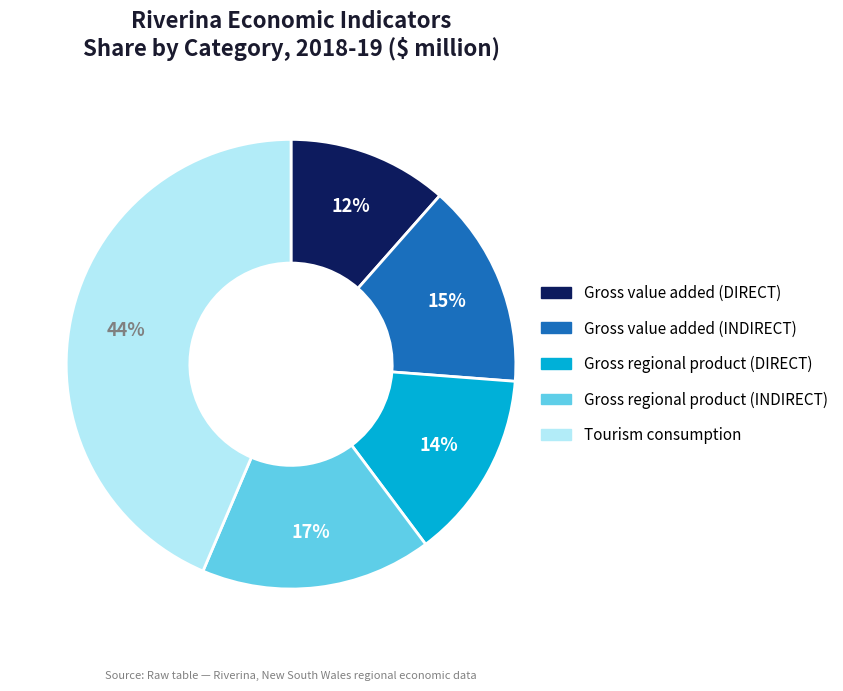

Is there a majority slice in this chart?

No